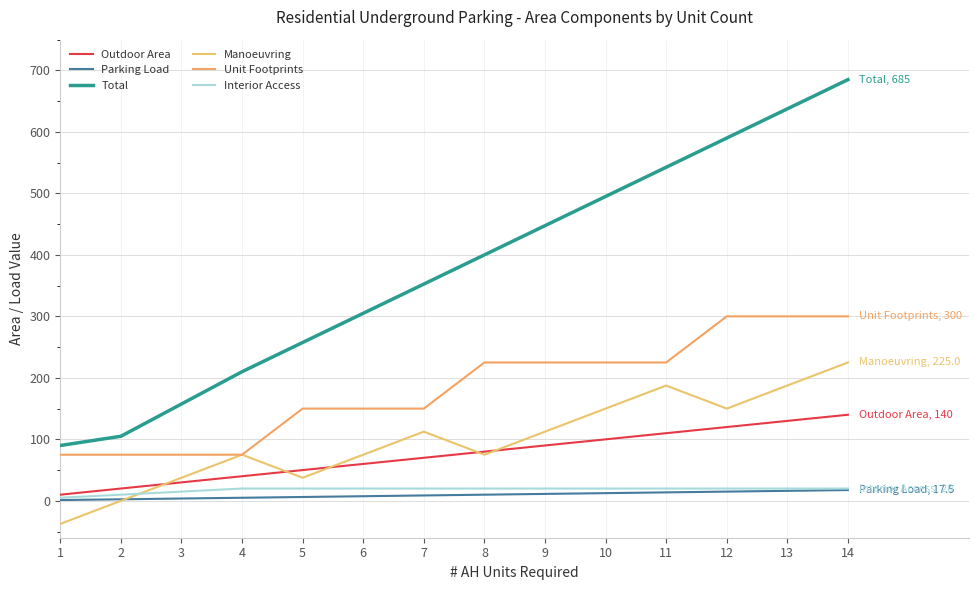

Does the chart have visible grid lines?

Yes